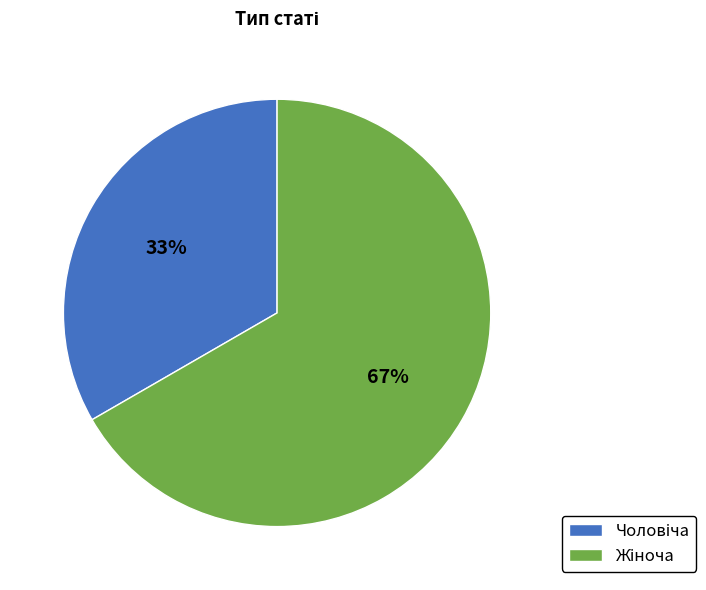

To the nearest percent, what is the average slice percentage?

50%